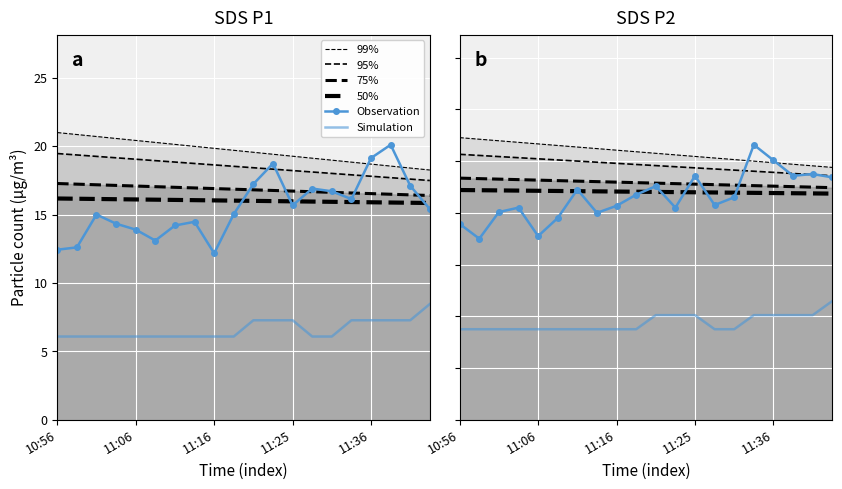

How many distinct data groups are displayed?

6